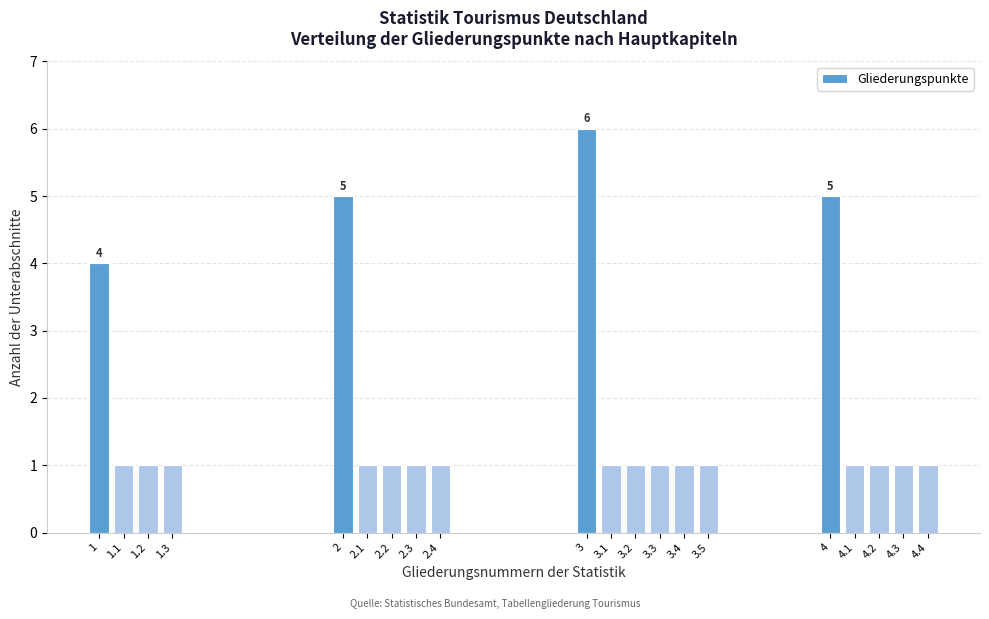

Reading right to left, extract all data points from this chart.

4.4=1	4.3=1	4.2=1	4.1=1	4=5	3.5=1	3.4=1	3.3=1	3.2=1	3.1=1	3=6	2.4=1	2.3=1	2.2=1	2.1=1	2=5	1.3=1	1.2=1	1.1=1	1=4